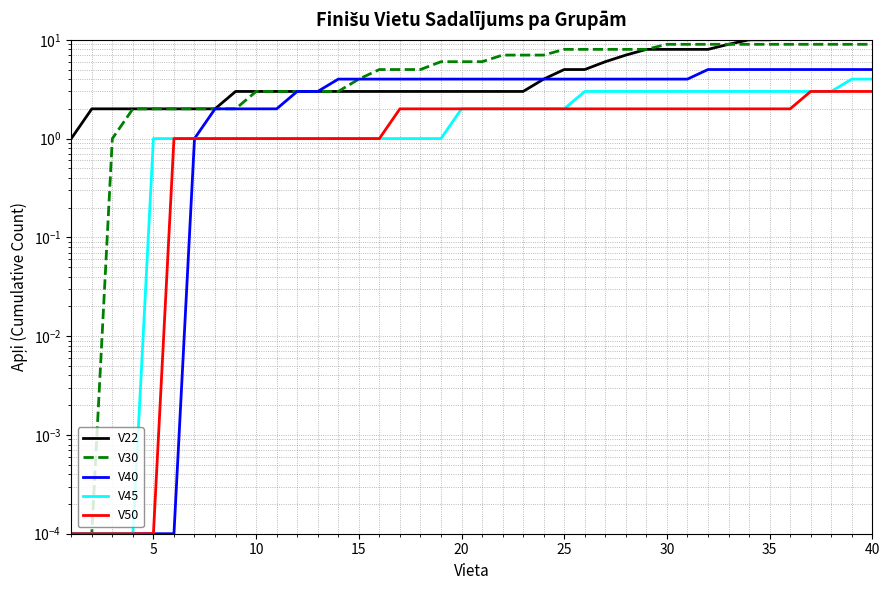

What are all the series names shown in the legend?

V22, V30, V40, V45, V50